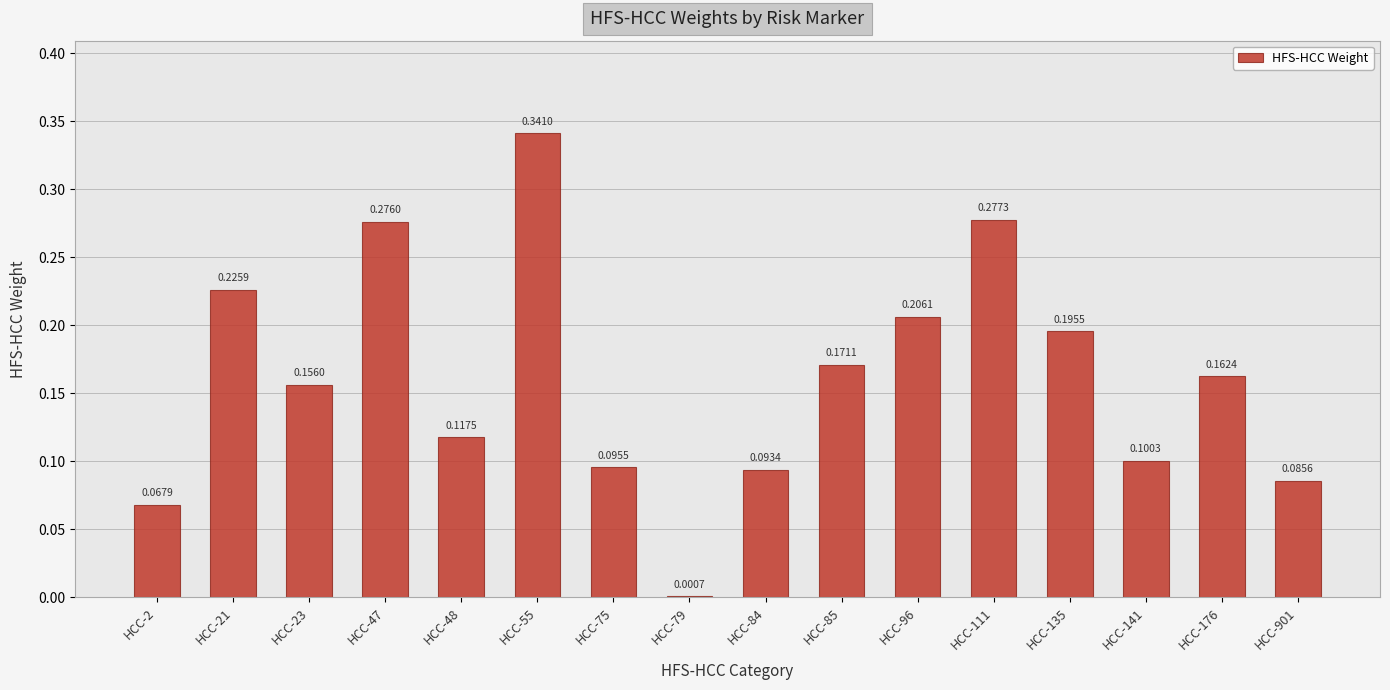

What is the sum of all values?

2.6